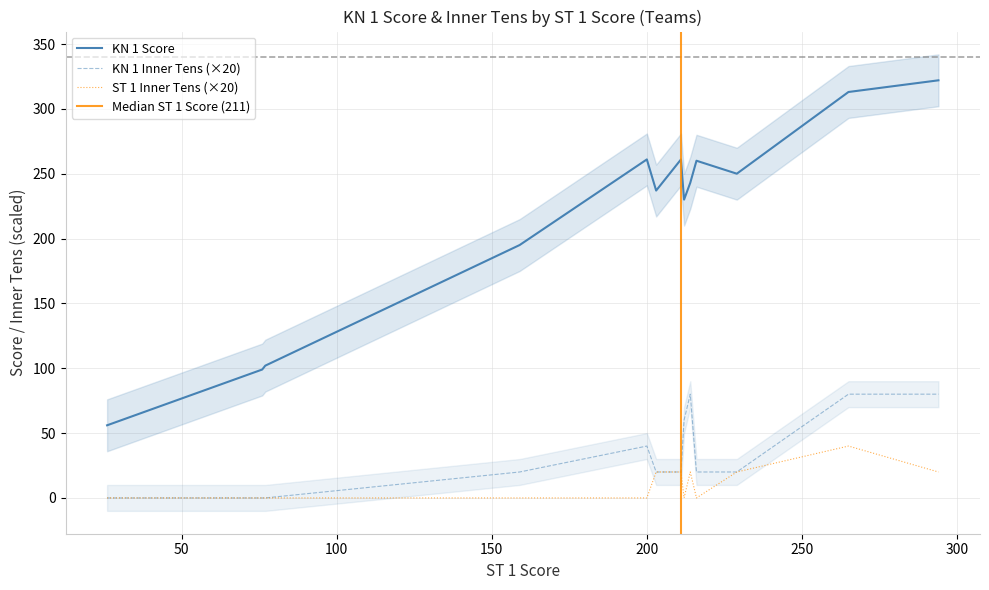

True or false: KN 1 Score and ST 1 Inner Tens (×20) intersect in this chart.

False